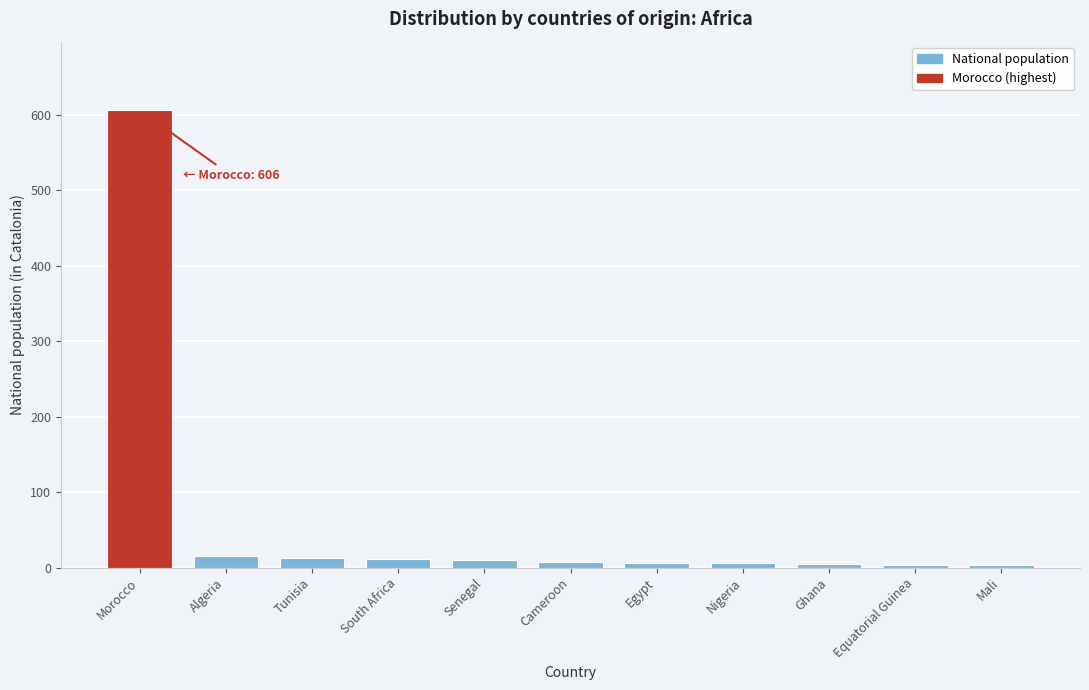

What is the difference between the maximum and minimum values?

602